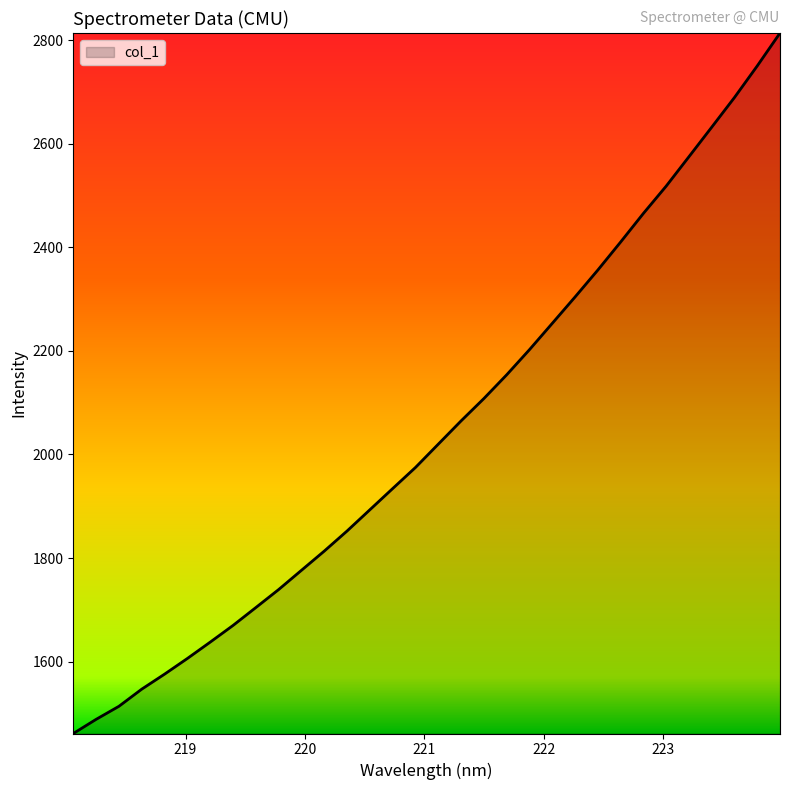

What is the greatest value displayed?

2813.9